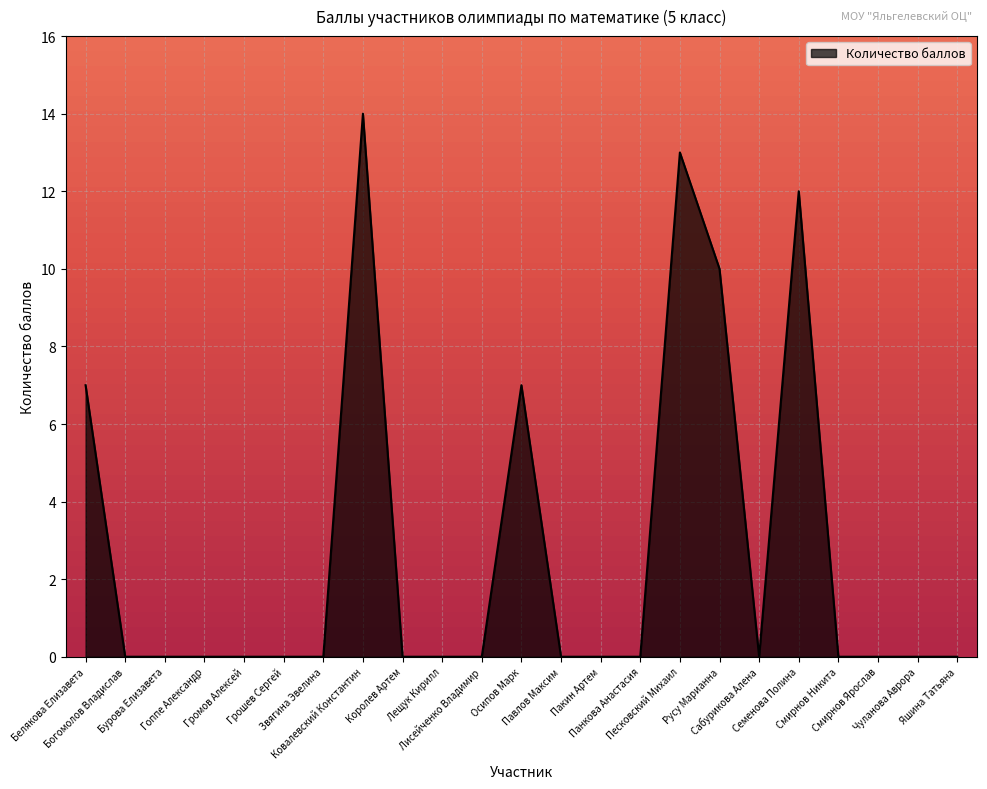

Reading left to right, list all the values displayed in this chart.

Белякова Елизавета=7	Богомолов Владислав=0	Бурова Елизавета=0	Гоппе Александр=0	Громов Алексей=0	Грошев Сергей=0	Звягина Эвелина=0	Ковалевский Константин=14	Королев Артем=0	Лещук Кирилл=0	Лисейченко Владимир=0	Осипов Марк=7	Павлов Максим=0	Пакин Артем=0	Панкова Анастасия=0	Песковский Михаил=13	Русу Марианна=10	Сабурикова Алена=0	Семенова Полина=12	Смирнов Никита=0	Смирнов Ярослав=0	Чуланова Аврора=0	Яшина Татьяна=0